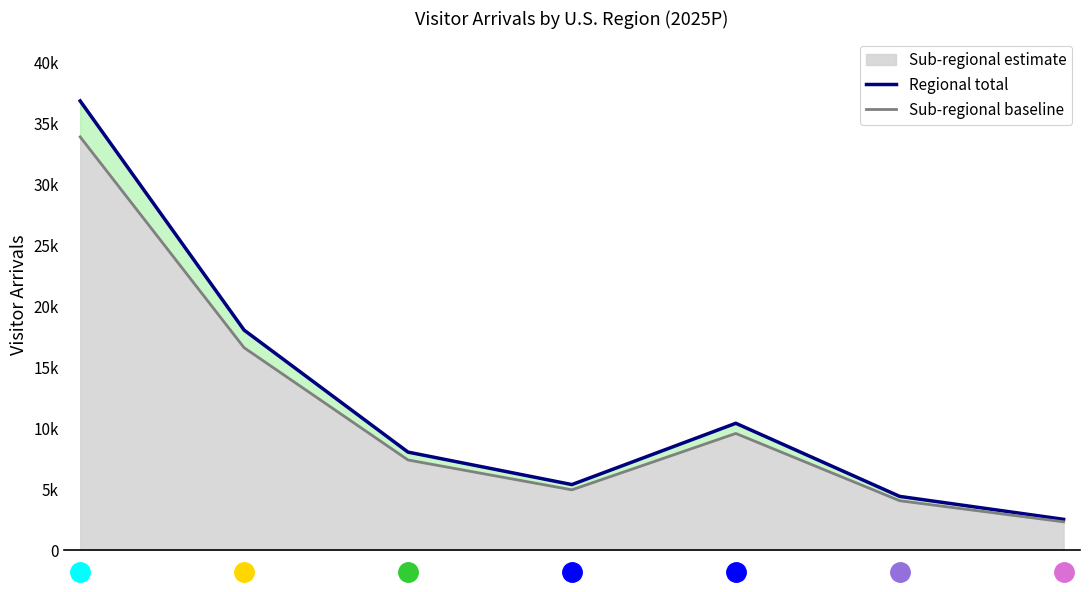

What is the value of the Sub-regional baseline point at the 2nd from the left?

16625.9